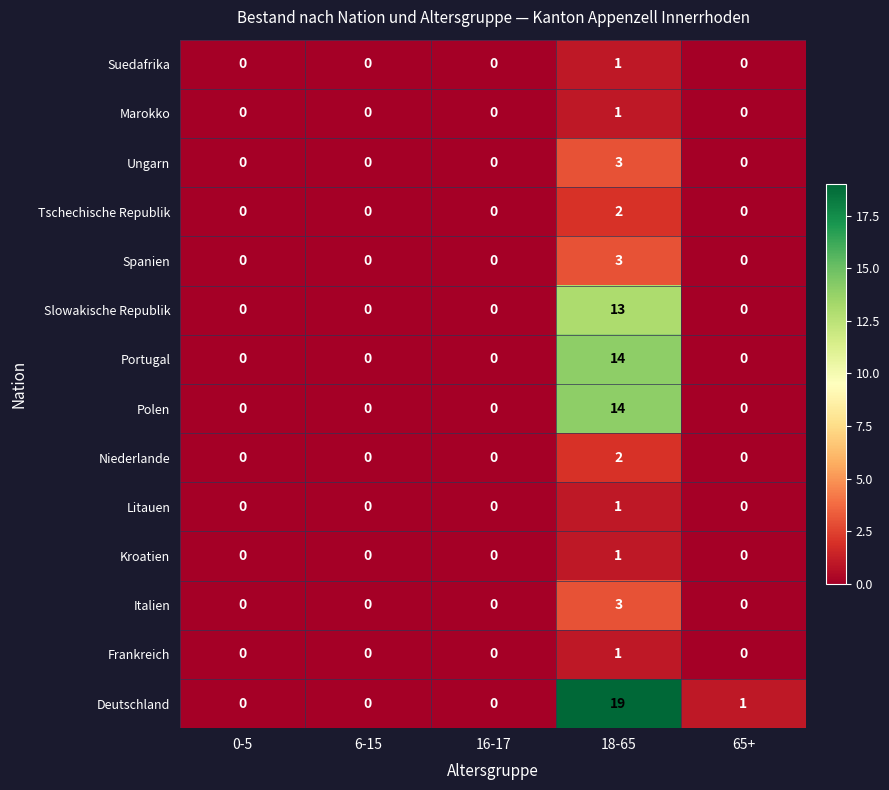

Which series has the widest spread of values?

Deutschland